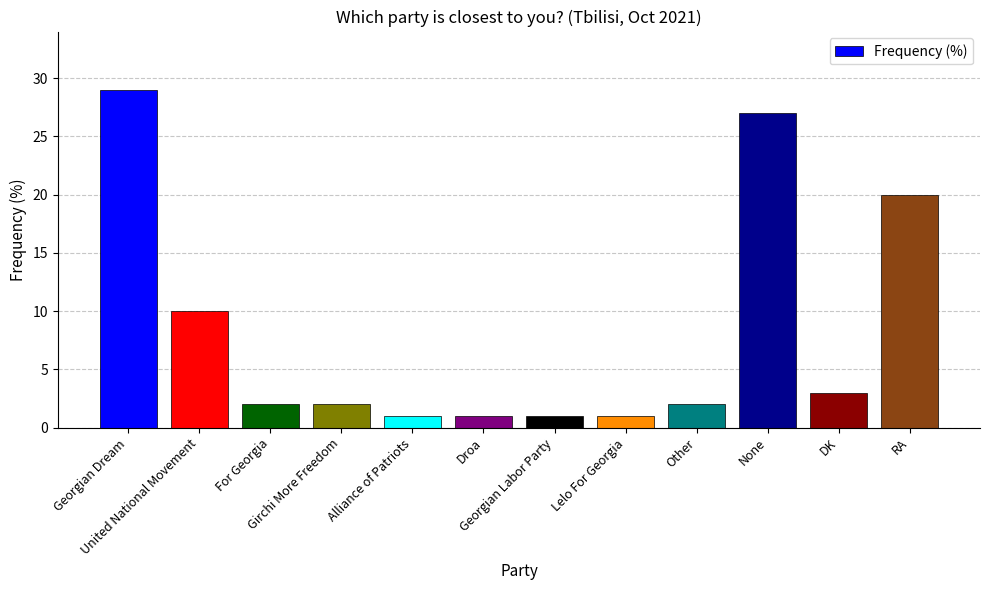

What is the value of the 11th bar from the left?

3